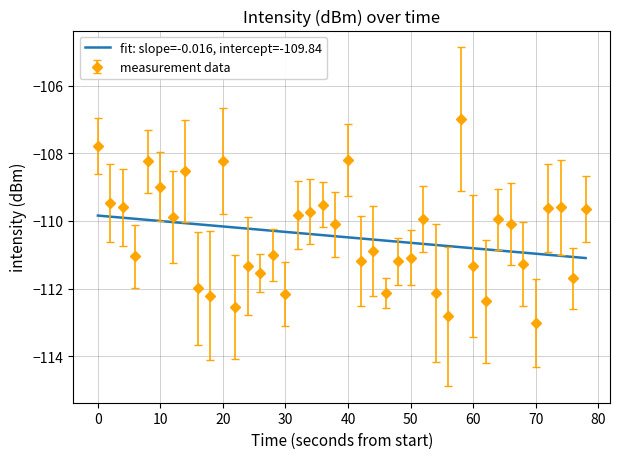

True or false: measurement data has more than 2 points higher than both neighbors.

True